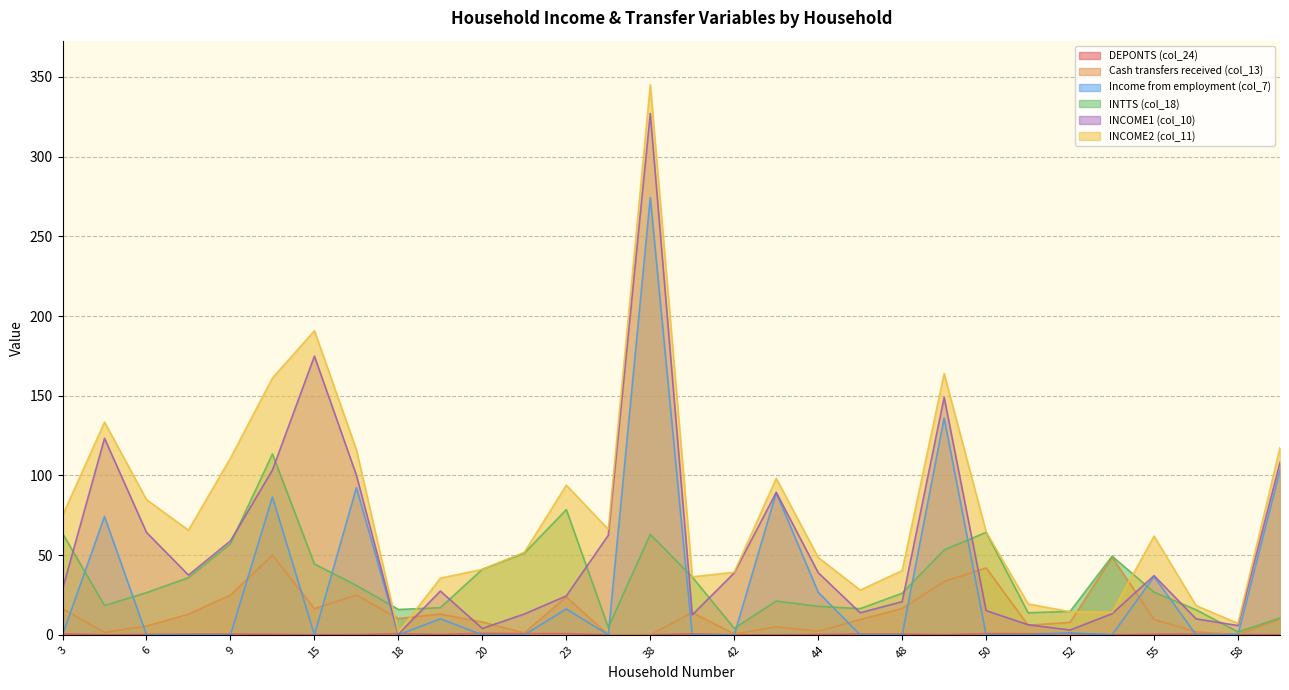

What is the greatest value displayed?

345.2